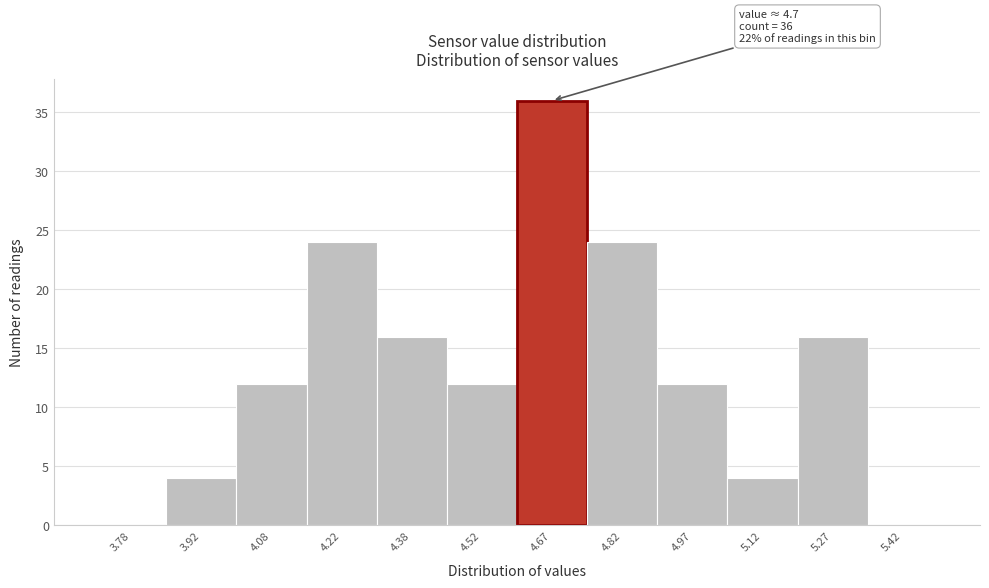

Over which range of the x-axis is the bar tallest?

4.60 to 4.75